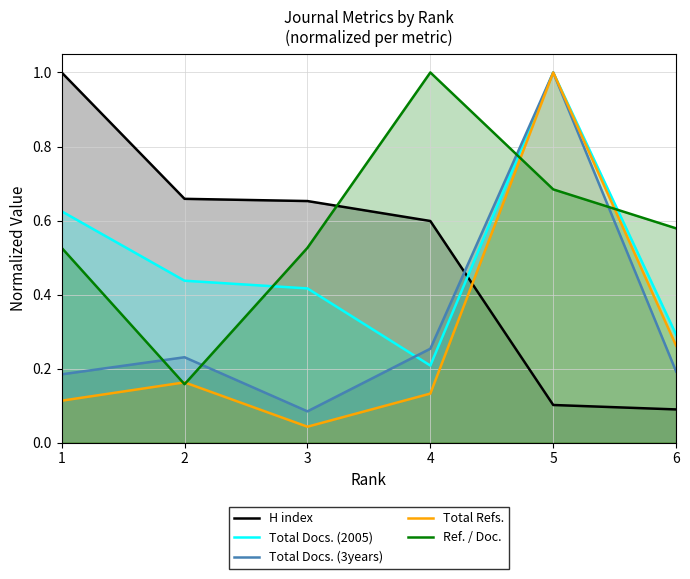

What is the sum of all Total Refs. values?

1.7